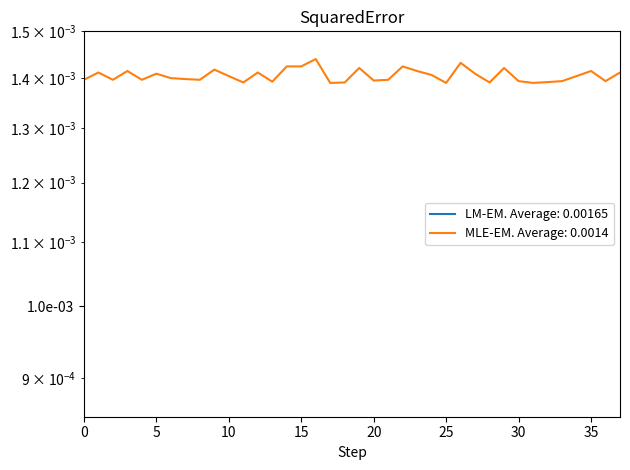

The value at 5 is 0.0. True or false?

False